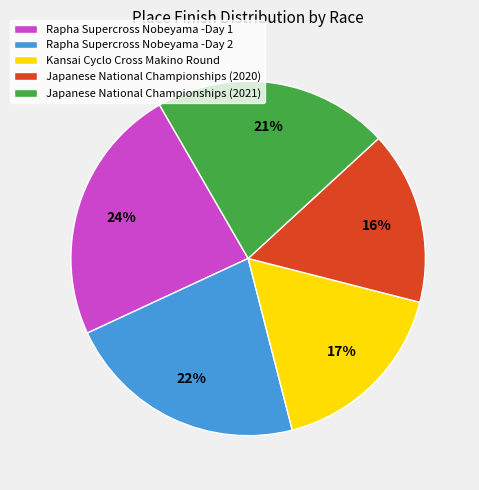

To the nearest percent, what is the difference between the largest and smallest slice percentages?

8%